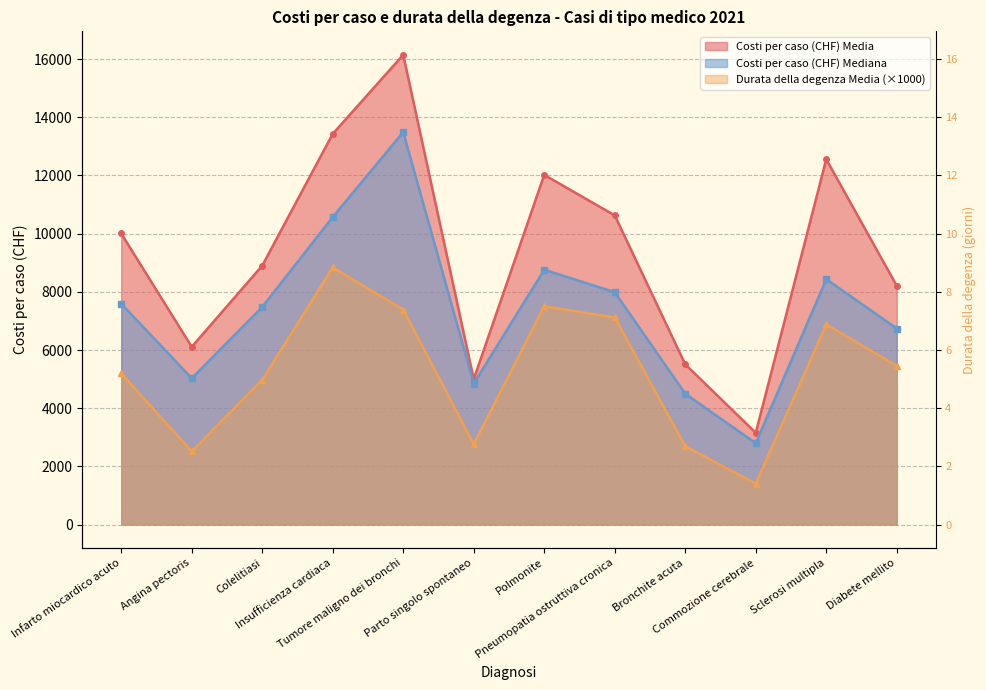

Reading left to right, list all the values displayed in this chart.

Costi per caso (CHF) Media: 10006.7	6108.7	8899.2	13429.8	16148.1	4998.1	12020.2	10628.1	5507.4	3153.3	12557.6	8207.8
Durata della degenza Media: 5196.2	2516.1	4972.0	8837.6	7390.6	2766.0	7505.3	7119.2	2692.1	1402.8	6880.4	5457.4
Costi per caso (CHF) Mediana: 7593.0	5027.6	7477.3	10571.5	13490.1	4846.0	8759.9	7987.6	4496.0	2795.7	8434.3	6739.6